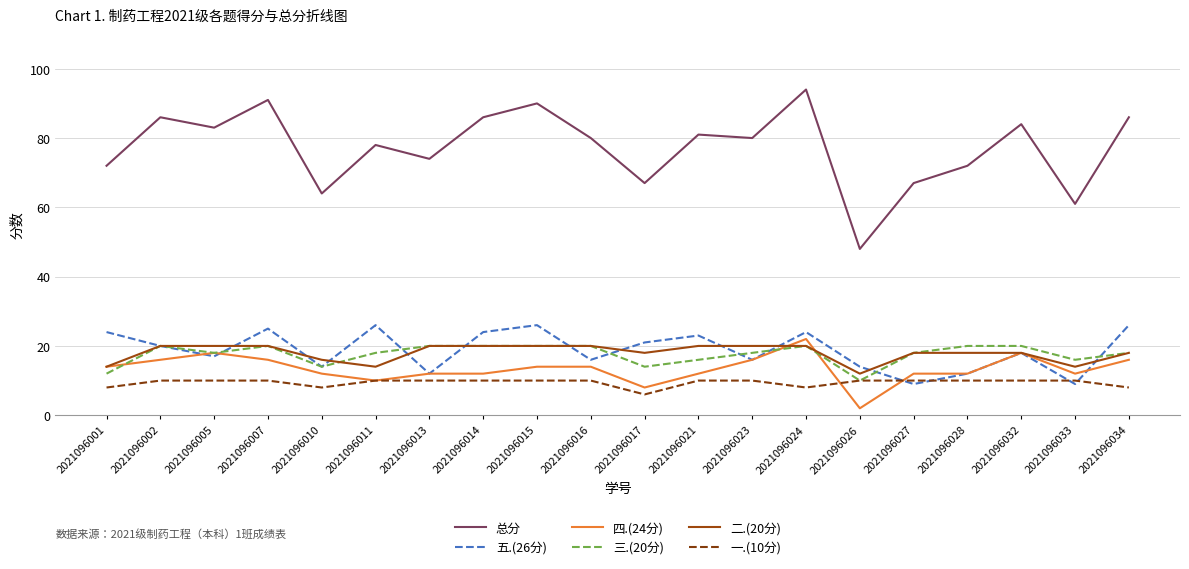

What is the spread (max minus min) of values at 2021096002?

76